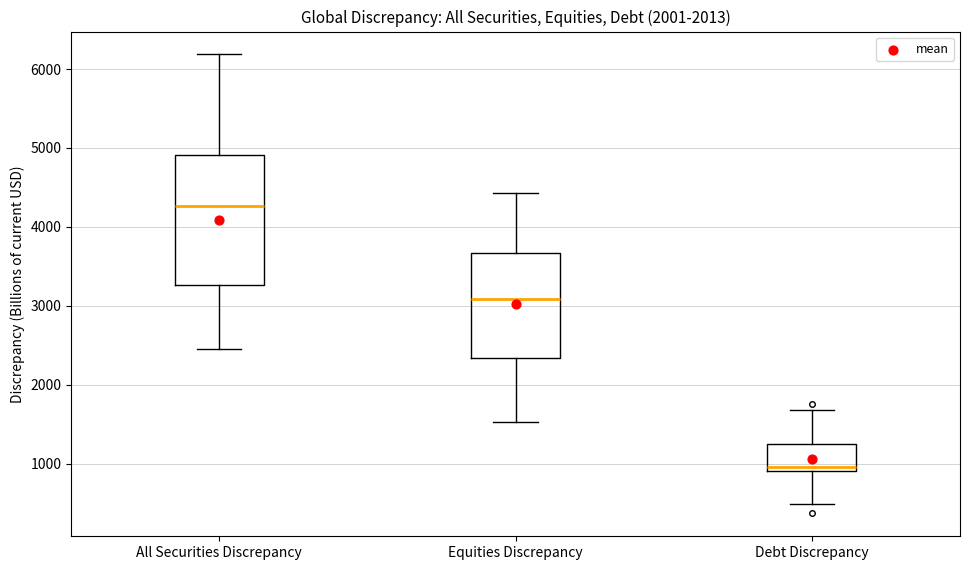

Where is the upper edge of the box for All Securities Discrepancy on the y-axis? The values are not printed on the chart, so give them approximately, as read against the axis.

4900